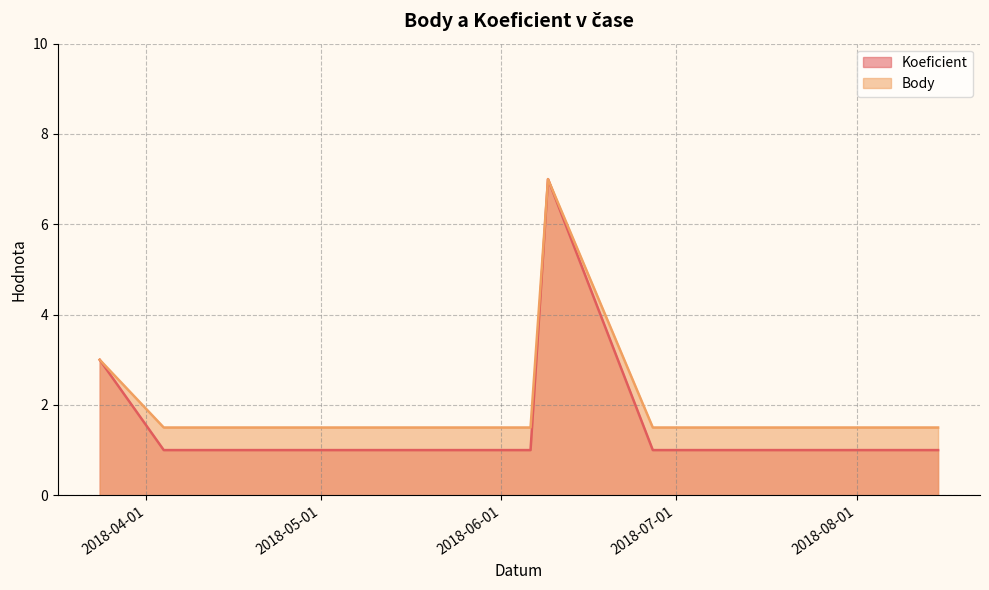

Is it true that Koeficient equals 1.0 at 2018-05-02?

True